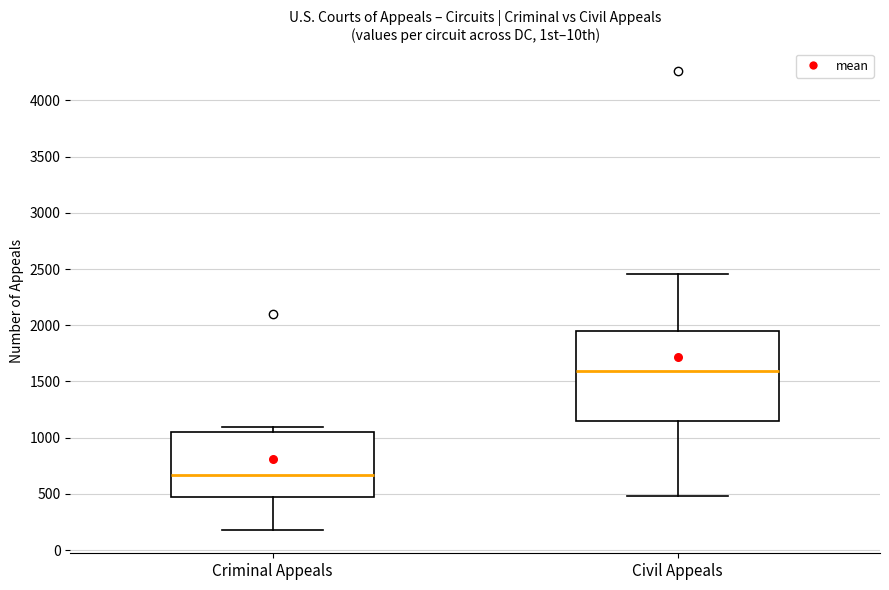

Where is the upper edge of the box for Criminal Appeals on the y-axis? The values are not printed on the chart, so give them approximately, as read against the axis.

1050